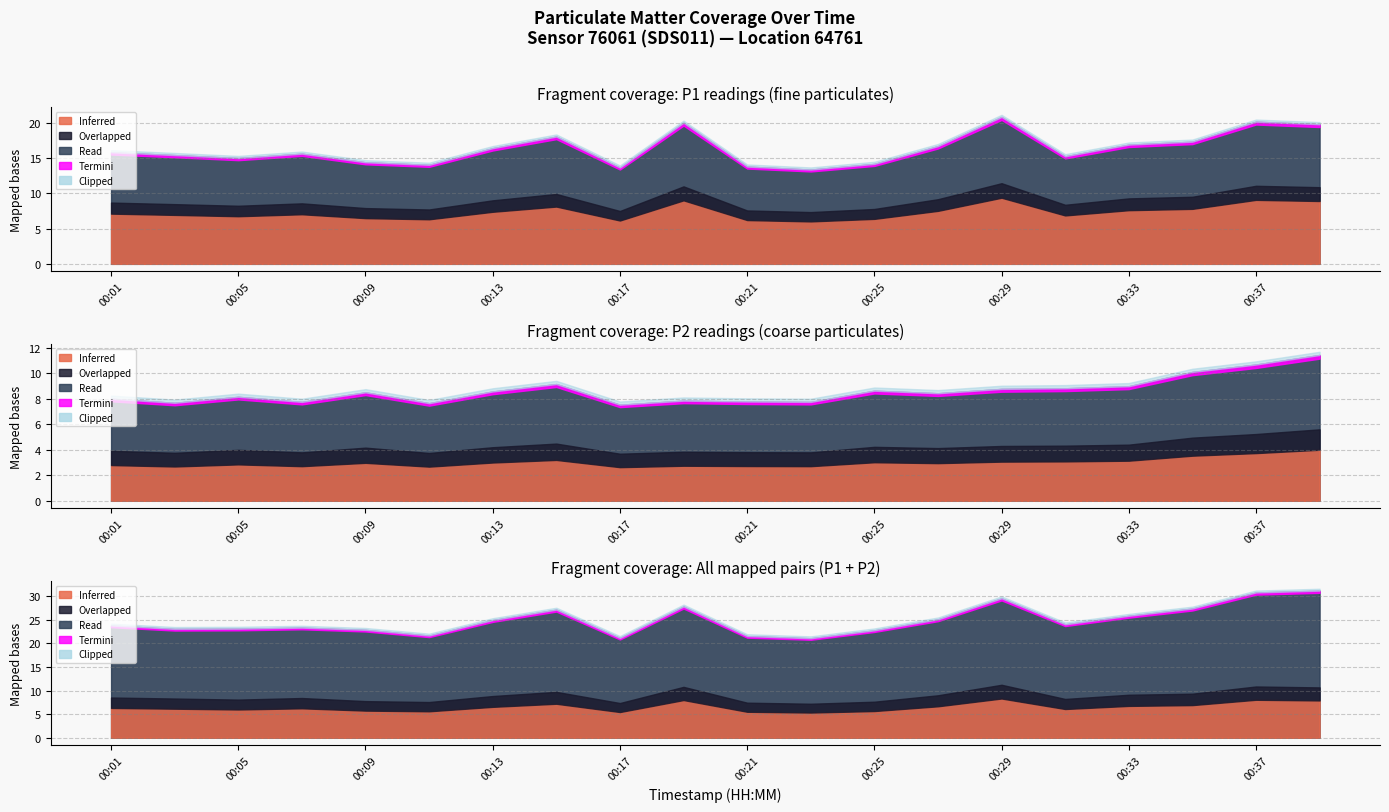

True or false: P1 has a value of 21.2 at 00:07.

False